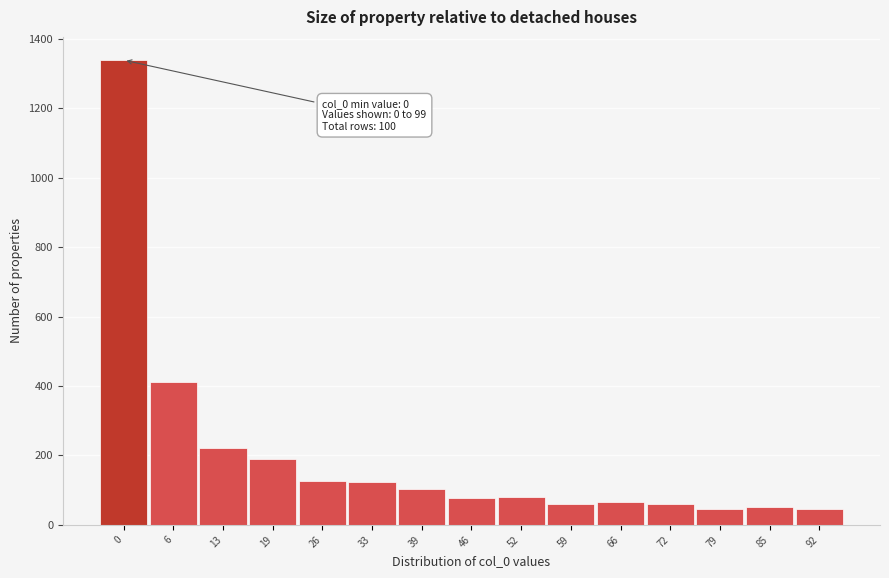

Approximately how many times larger is the value at 72 compared to 19?

0.3